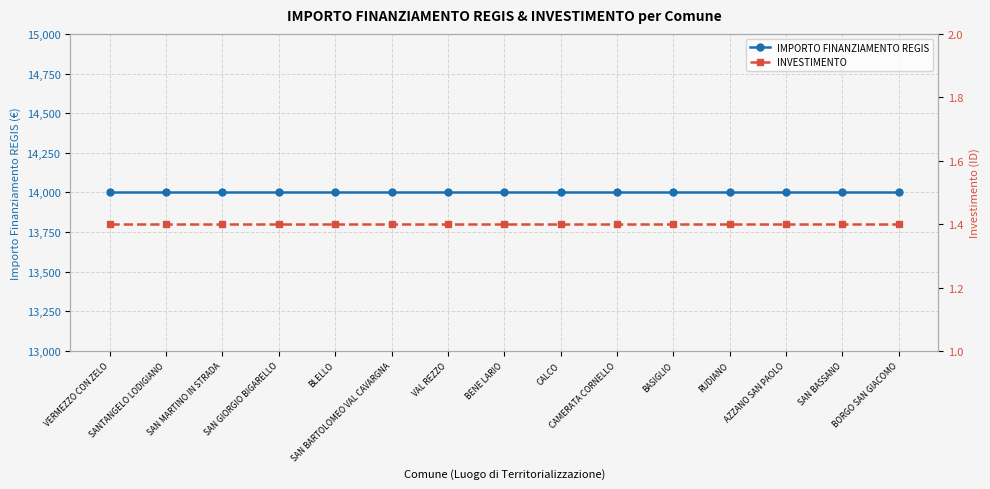

What is the total value across all series at VAL REZZO?

14001.4